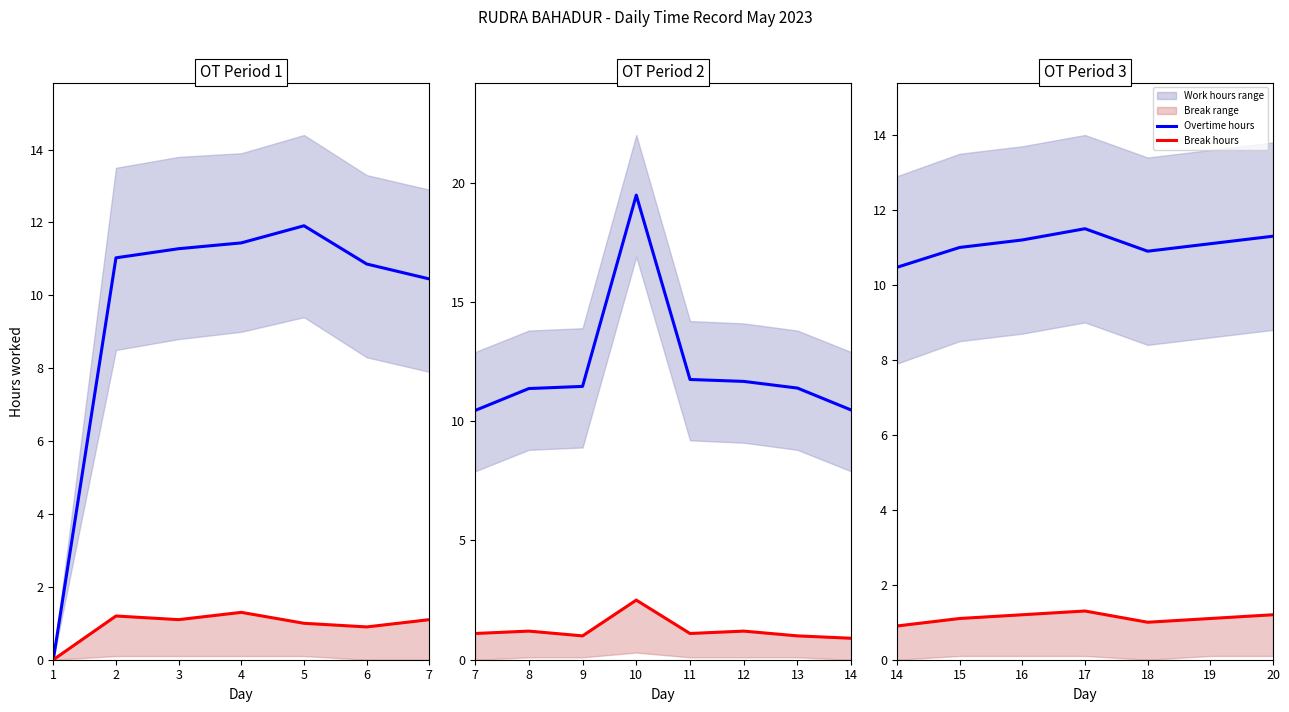

What is the approximate value of Break hours at 16?

1.2